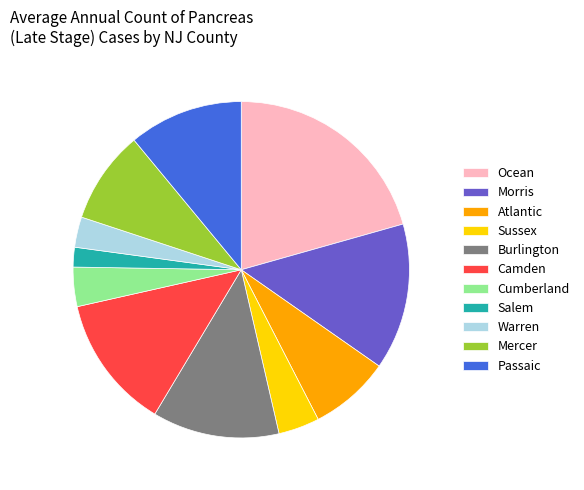

Which category has the smallest portion of the pie?

Salem